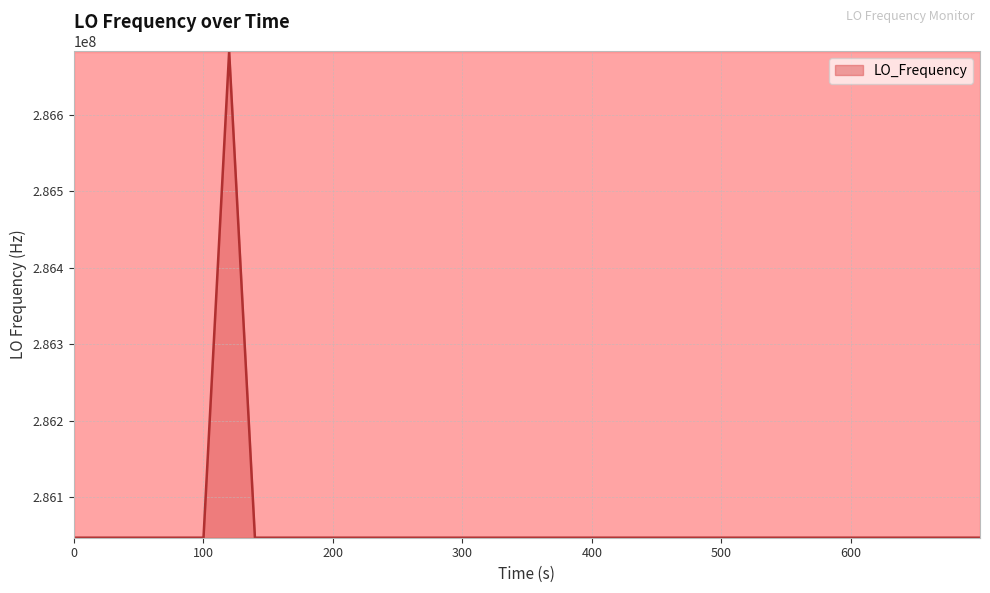

What is the smallest value displayed?

286046990.8